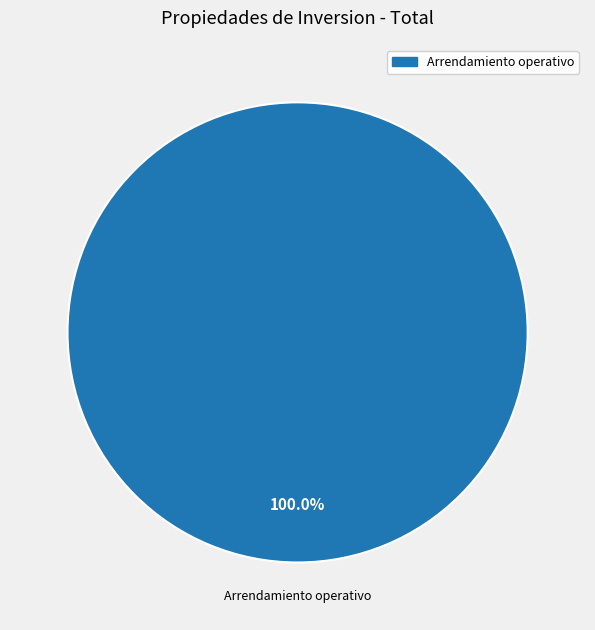

Rank the categories by value from lowest to highest.

Arrendamiento operativo